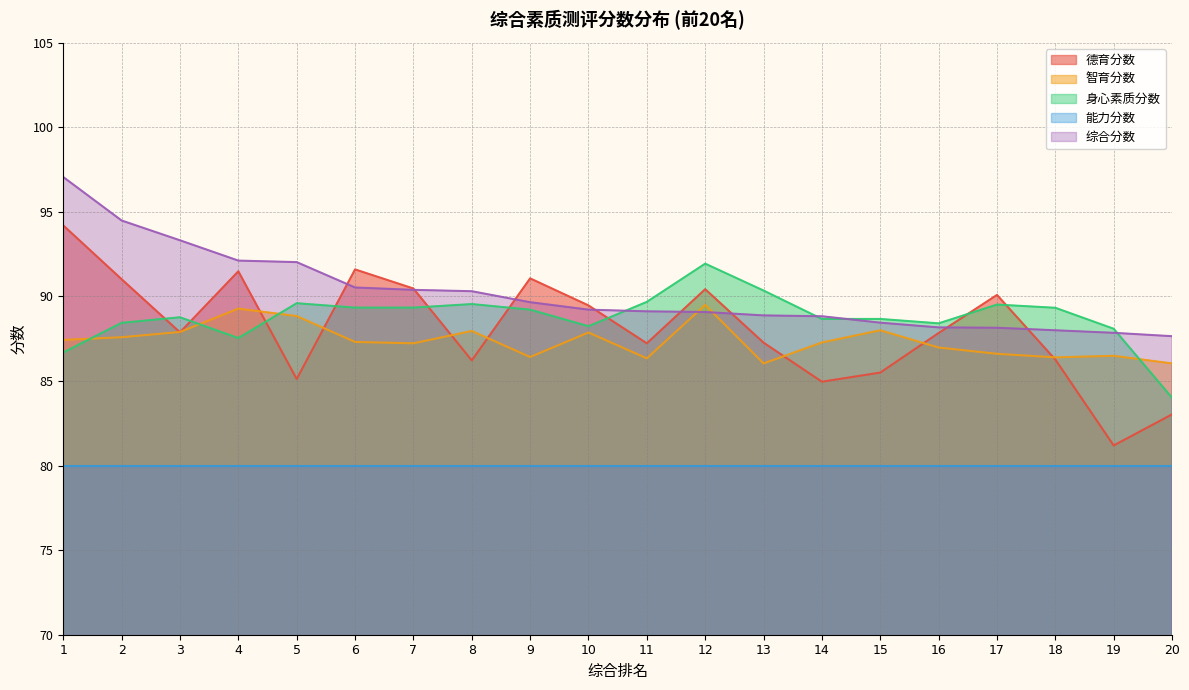

What is the spread (max minus min) of values at 11?

9.7